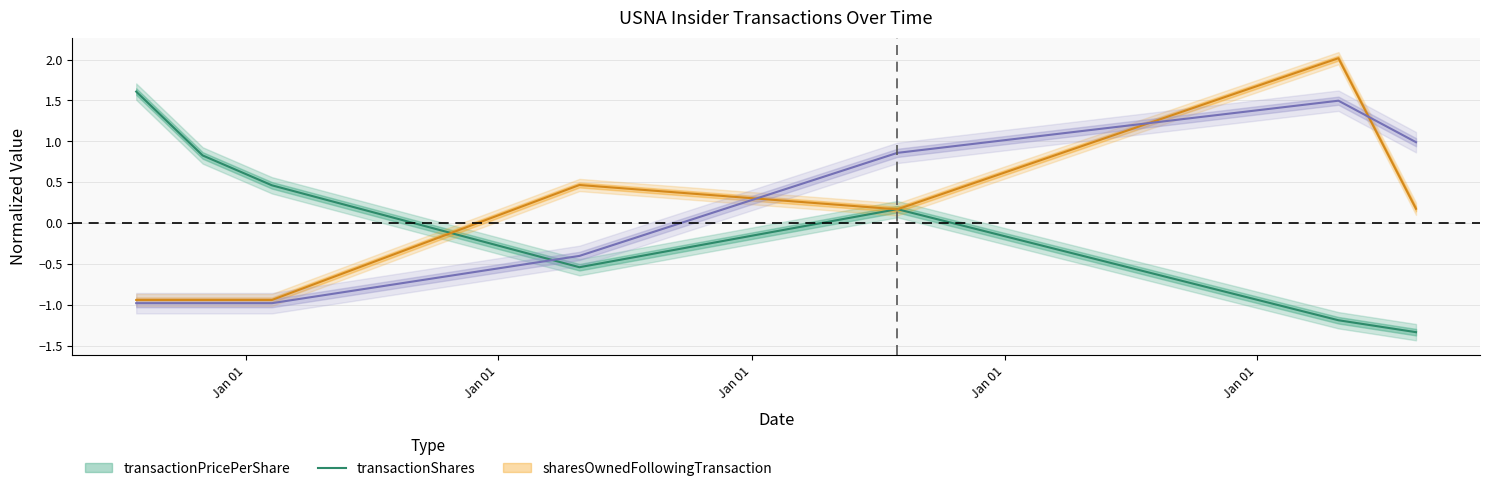

True or false: transactionShares and transactionPricePerShare cross at least once.

True